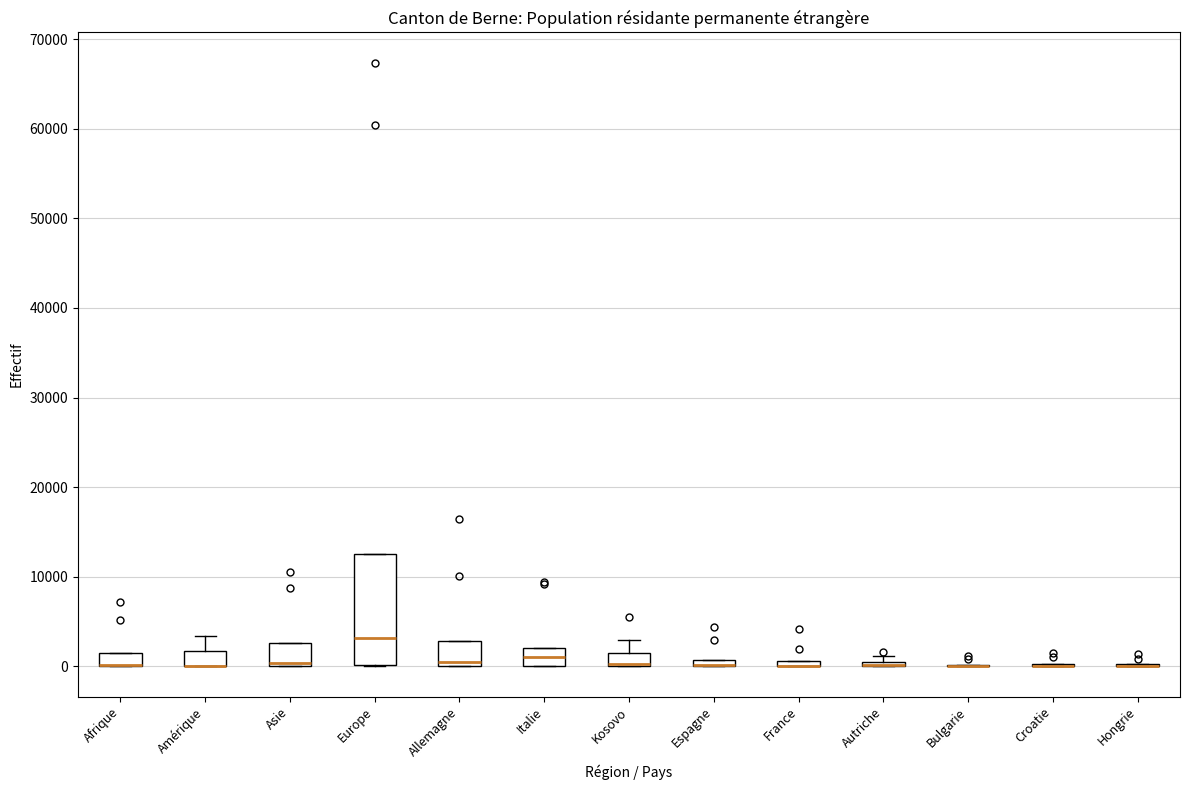

Comparing the boxes themselves (not the whiskers), which one is the tallest?

Europe